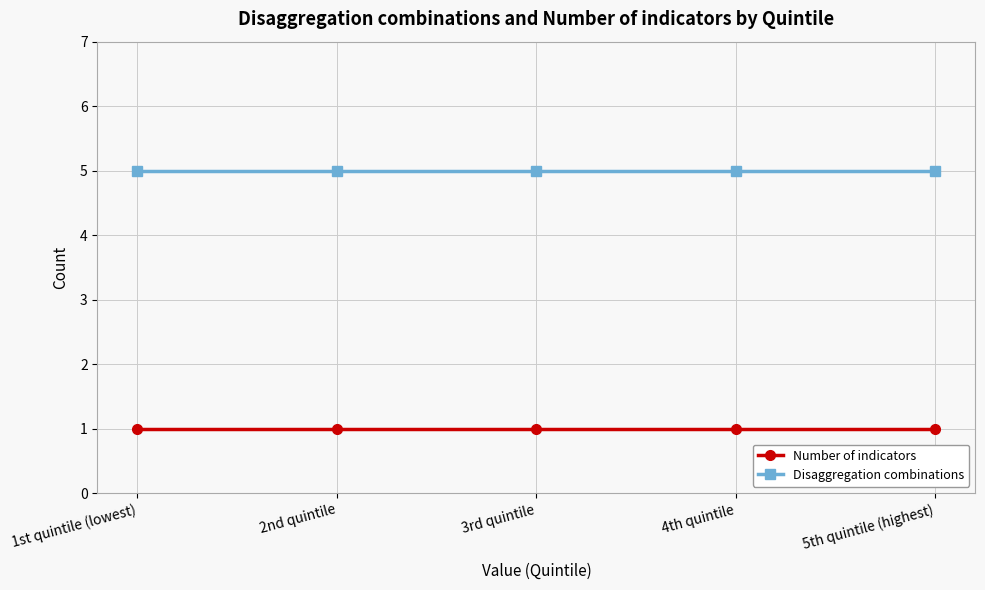

What are all the series names shown in the legend?

Number of indicators, Disaggregation combinations